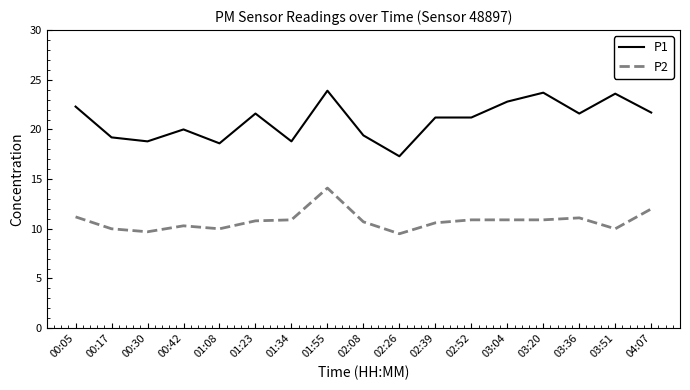

What is the spread (max minus min) of values at 03:20?

12.8